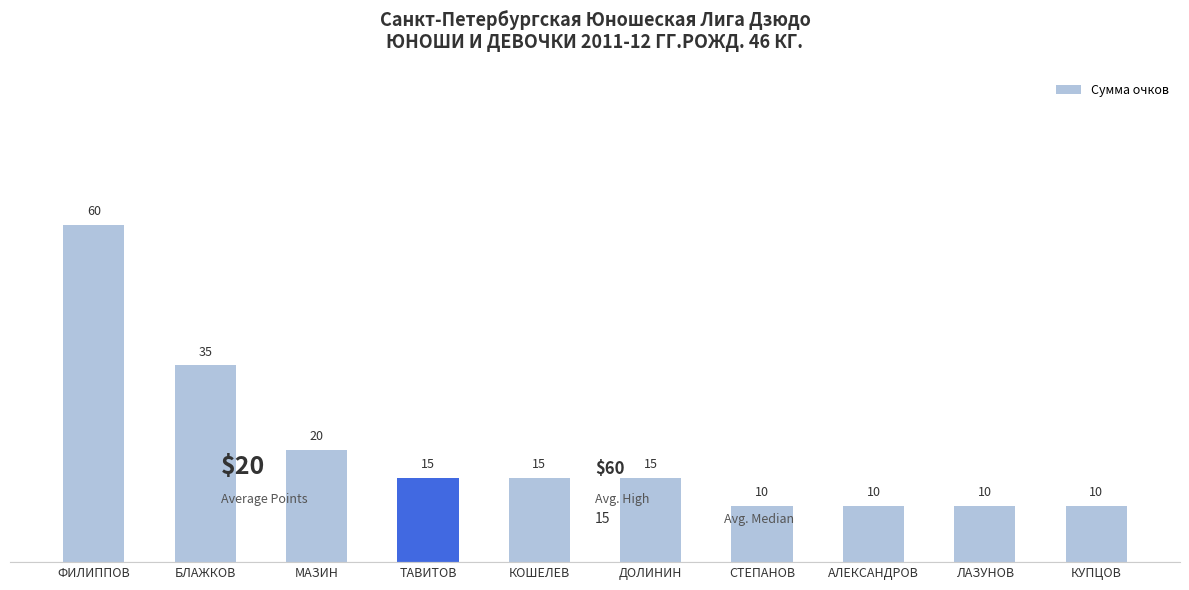

Reading right to left, what are all the values shown in this chart?

КУПЦОВ=10	ЛАЗУНОВ=10	АЛЕКСАНДРОВ=10	СТЕПАНОВ=10	ДОЛИНИН=15	КОШЕЛЕВ=15	ТАВИТОВ=15	МАЗИН=20	БЛАЖКОВ=35	ФИЛИППОВ=60